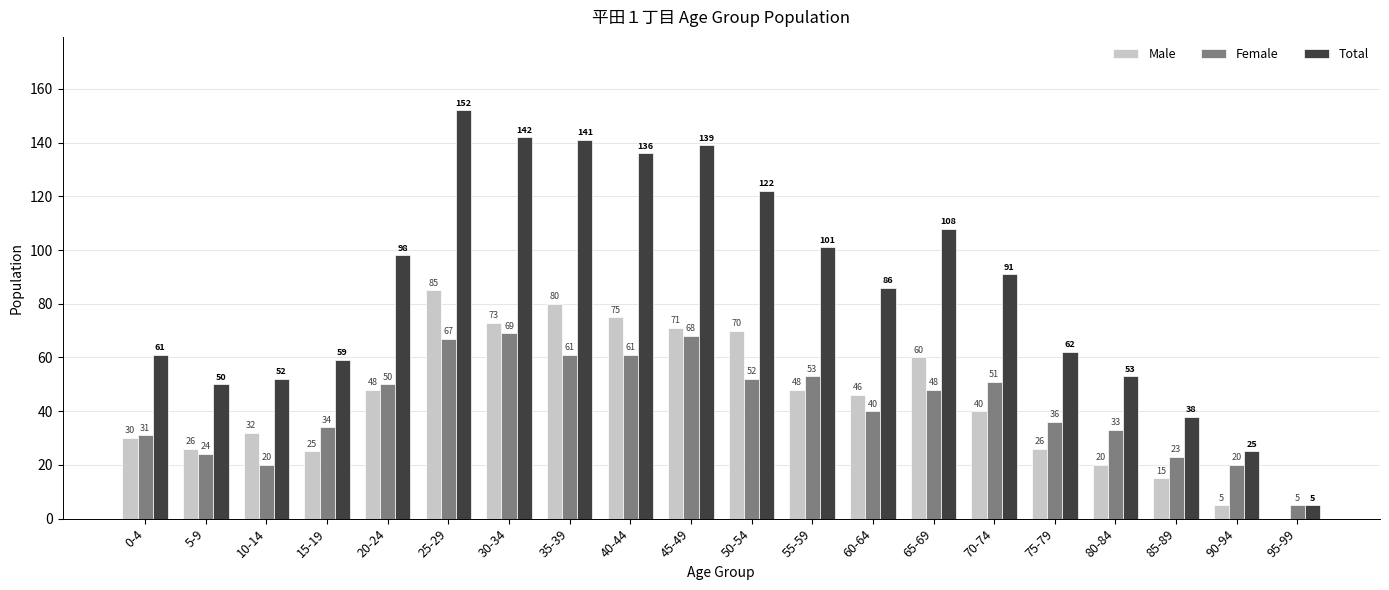

What is the sum of the Male values at 0-4 and 75-79?

56